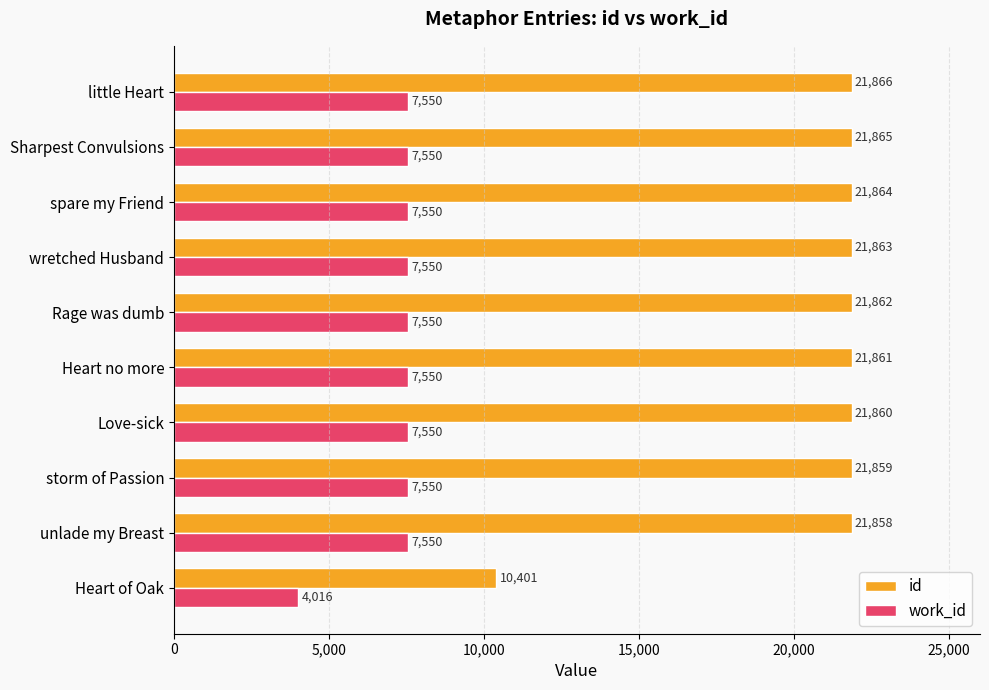

What is the approximate value of id at unlade my Breast, to the nearest 10?

21860